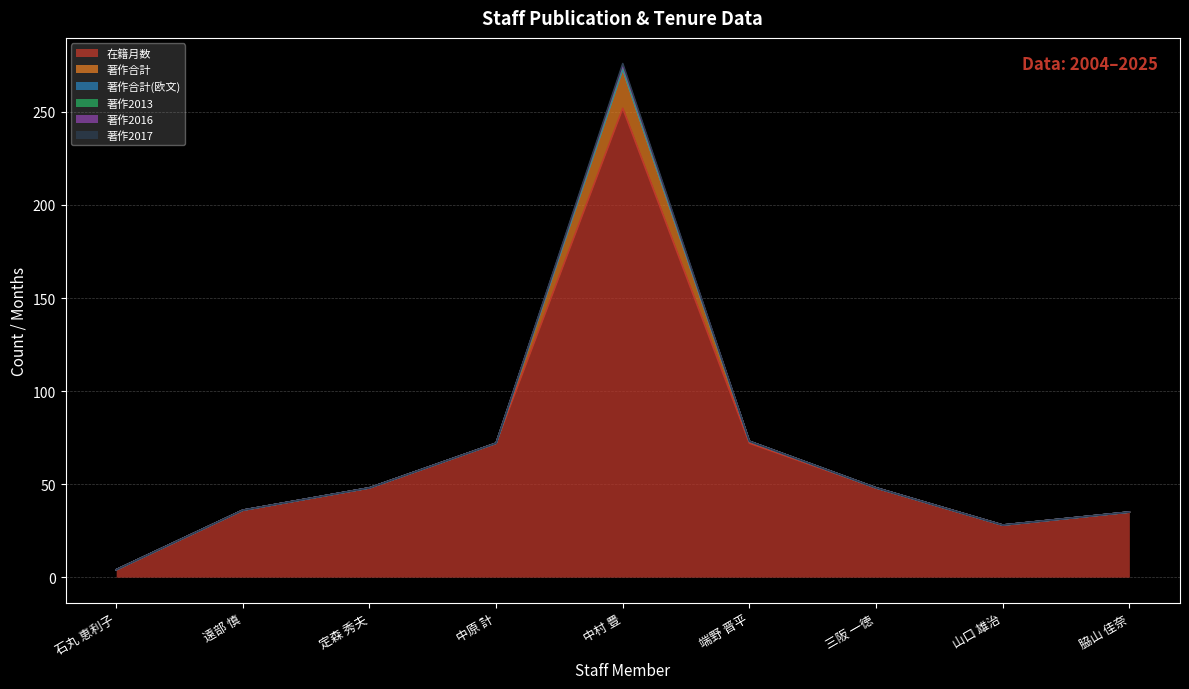

Reading right to left, what are all the values shown in this chart?

在籍月数: 脇山 佳奈=35	山口 雄治=28	三阪 一徳=48	端野 晋平=72	中村 豊=252	中原 計=72	定森 秀夫=48	遠部 慎=36	石丸 恵利子=4
著作合計: 脇山 佳奈=0	山口 雄治=0	三阪 一徳=0	端野 晋平=1	中村 豊=21	中原 計=0	定森 秀夫=0	遠部 慎=0	石丸 恵利子=0
著作合計(欧文): 脇山 佳奈=0	山口 雄治=0	三阪 一徳=0	端野 晋平=0	中村 豊=0	中原 計=0	定森 秀夫=0	遠部 慎=0	石丸 恵利子=0
著作2013: 脇山 佳奈=0	山口 雄治=0	三阪 一徳=0	端野 晋平=0	中村 豊=1	中原 計=0	定森 秀夫=0	遠部 慎=0	石丸 恵利子=0
著作2016: 脇山 佳奈=0	山口 雄治=0	三阪 一徳=0	端野 晋平=0	中村 豊=1	中原 計=0	定森 秀夫=0	遠部 慎=0	石丸 恵利子=0
著作2017: 脇山 佳奈=0	山口 雄治=0	三阪 一徳=0	端野 晋平=0	中村 豊=1	中原 計=0	定森 秀夫=0	遠部 慎=0	石丸 恵利子=0